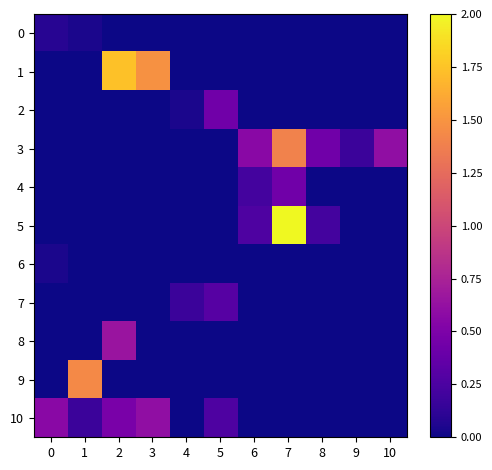

Between 3 and 6, which series saw the biggest shift?

1